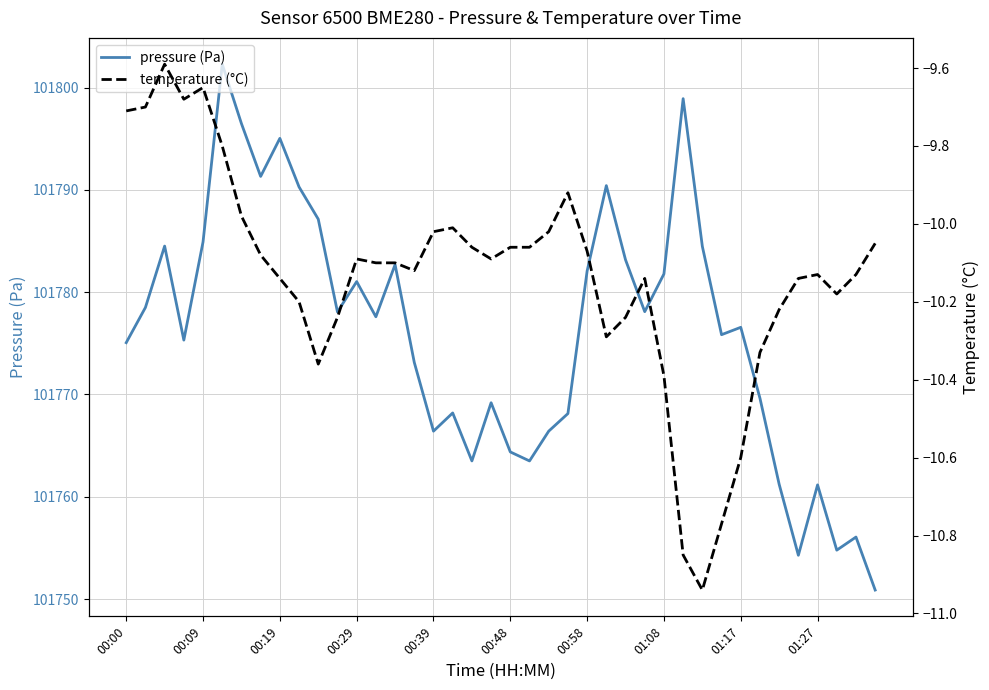

True or false: pressure (Pa) has a value of 101766.4 at 00:39.

True